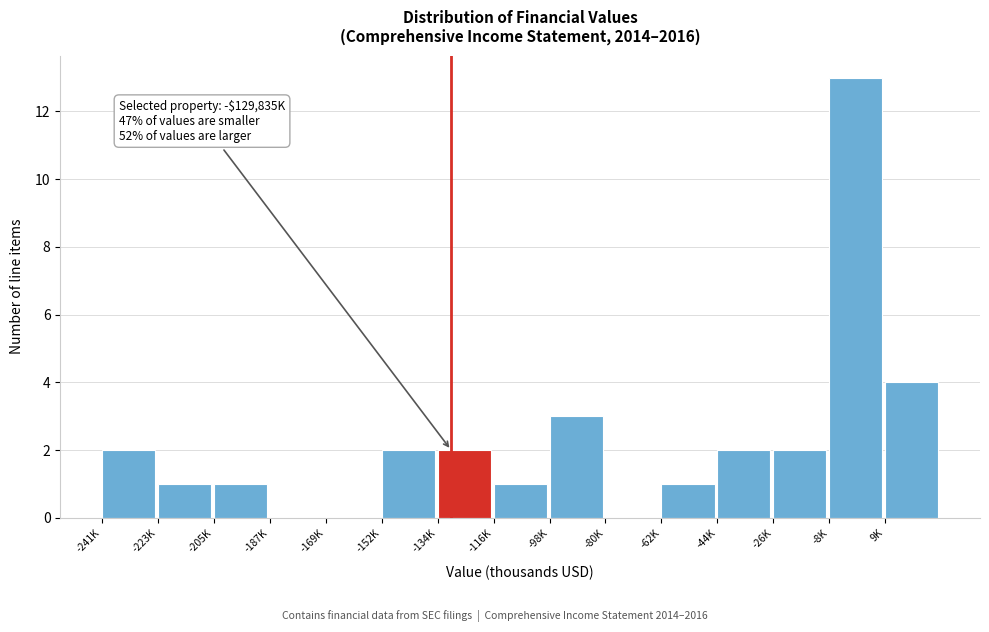

Between 9K and -187K, which is larger?

9K